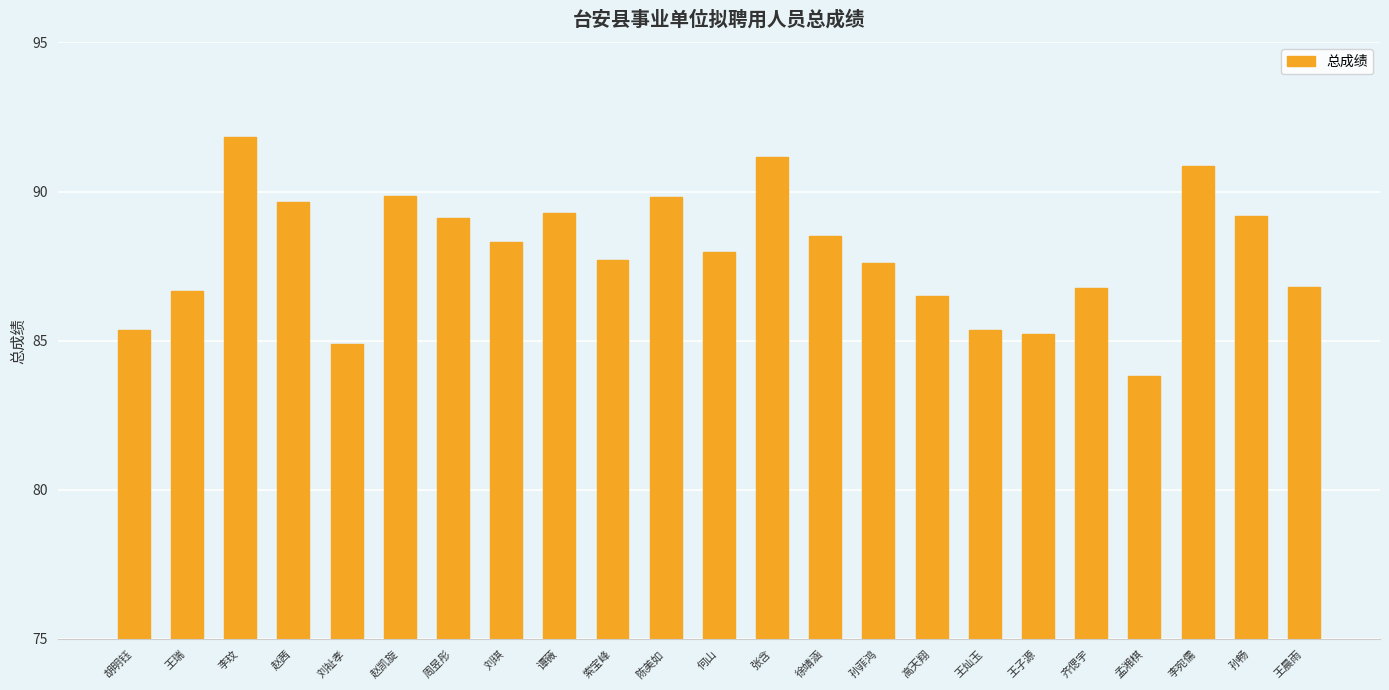

What is the label of the 22nd bar from the right?

王瑞